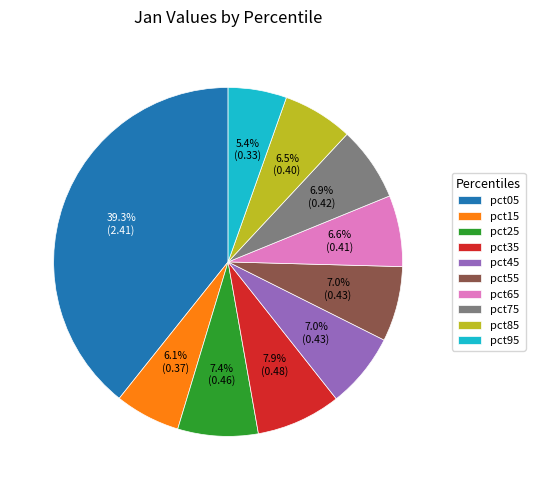

Is pct65 the majority of the pie?

No